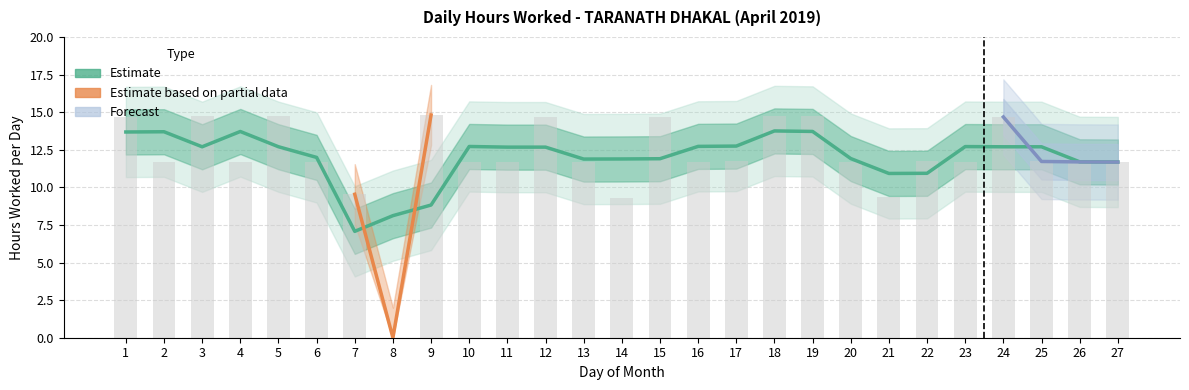

Where is the data nearest to the value 7?

14